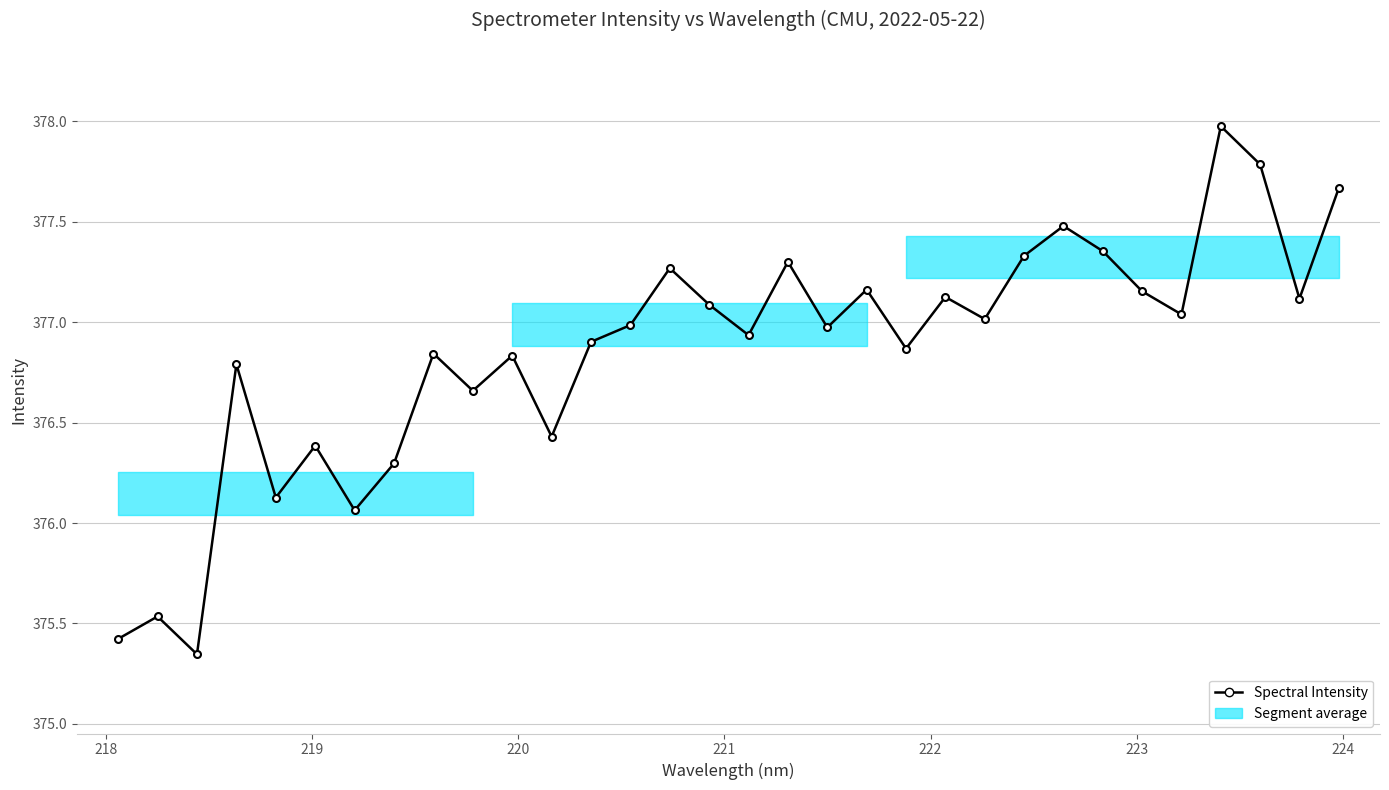

How many data points are less than 376?

3